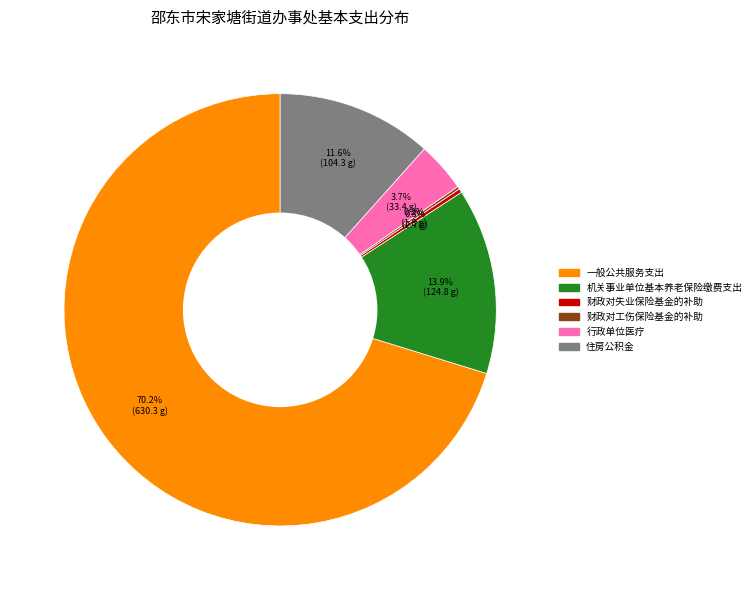

Which slice is the largest?

一般公共服务支出